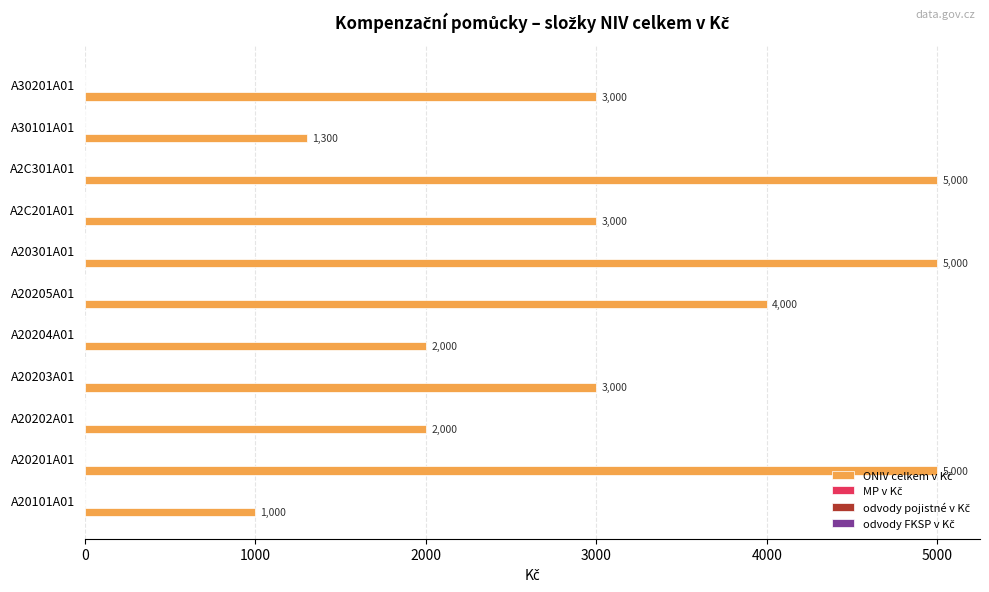

What is the maximum value shown in the chart?

5000